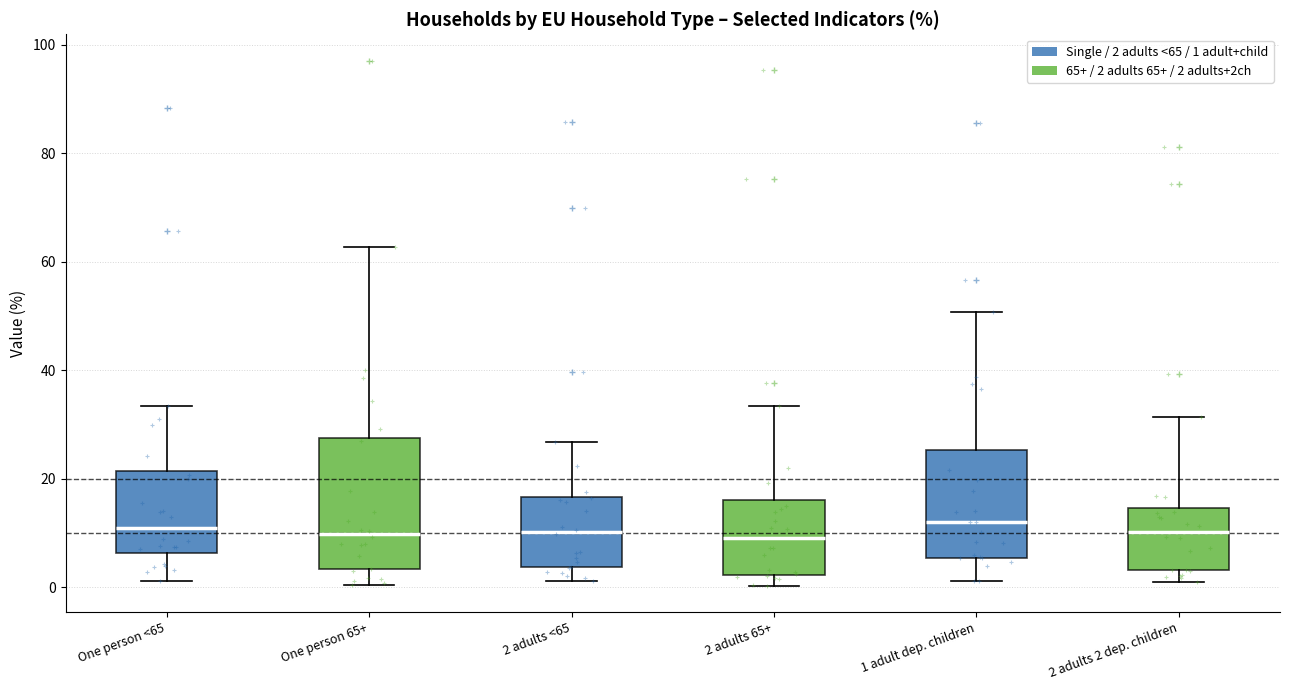

Reading left to right, transcribe this box plot: for each box, give where its median line is, the range the box spans, and where its two whiskers end, as read against the y-axis. The values are not printed on the chart, so give them approximately, as read against the axis.

One person <65: median 10, box 6 to 22, whiskers 2 to 34
One person 65+: median 10, box 4 to 28, whiskers 0 to 62
2 adults <65: median 10, box 4 to 16, whiskers 2 to 26
2 adults 65+: median 10, box 2 to 16, whiskers 0 to 34
1 adult dep. children: median 12, box 6 to 26, whiskers 2 to 50
2 adults 2 dep. children: median 10, box 4 to 14, whiskers 2 to 32